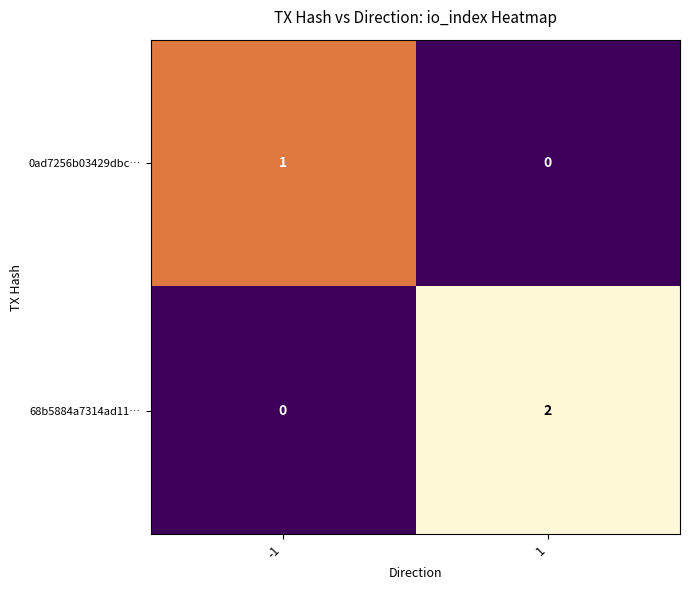

True or false: 0ad7256b03429dbc… has a value of 1 at -1.

True